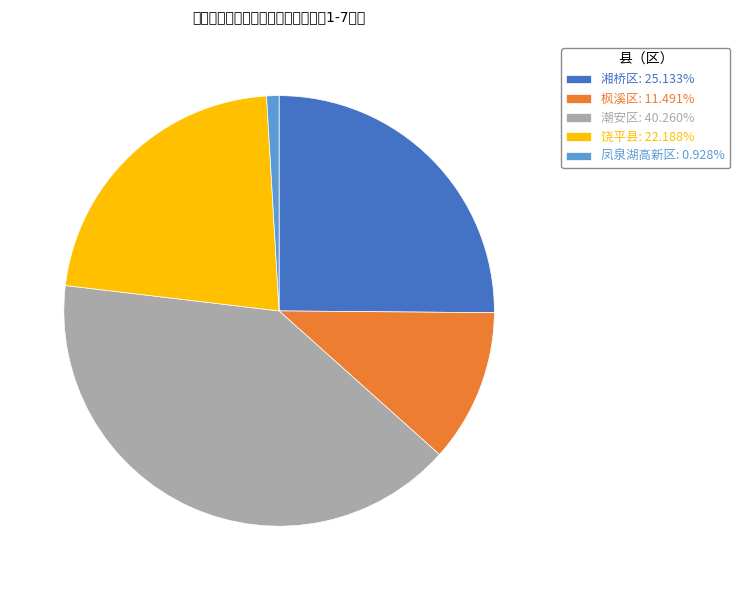

The 凤泉湖高新区 slice represents 14% of the pie. True or false?

False